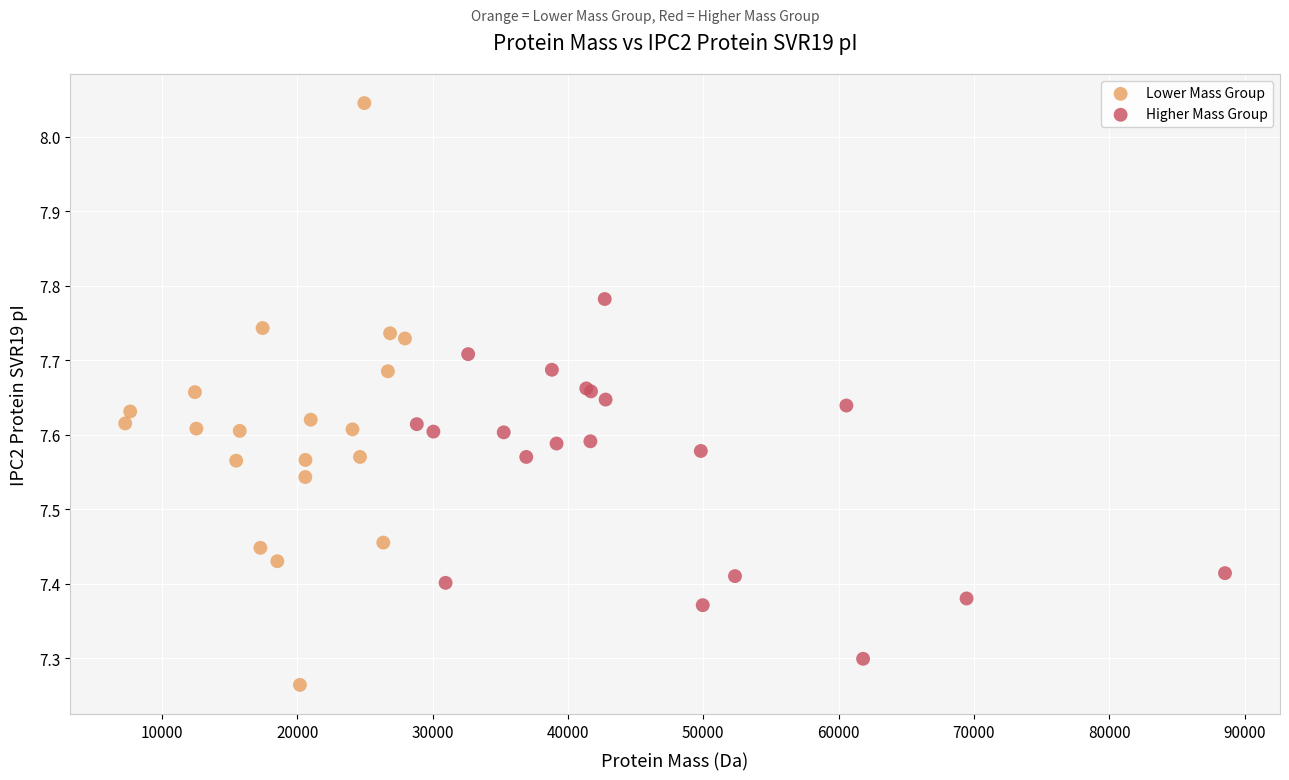

Which series contains the highest Y value?

Lower Mass Group